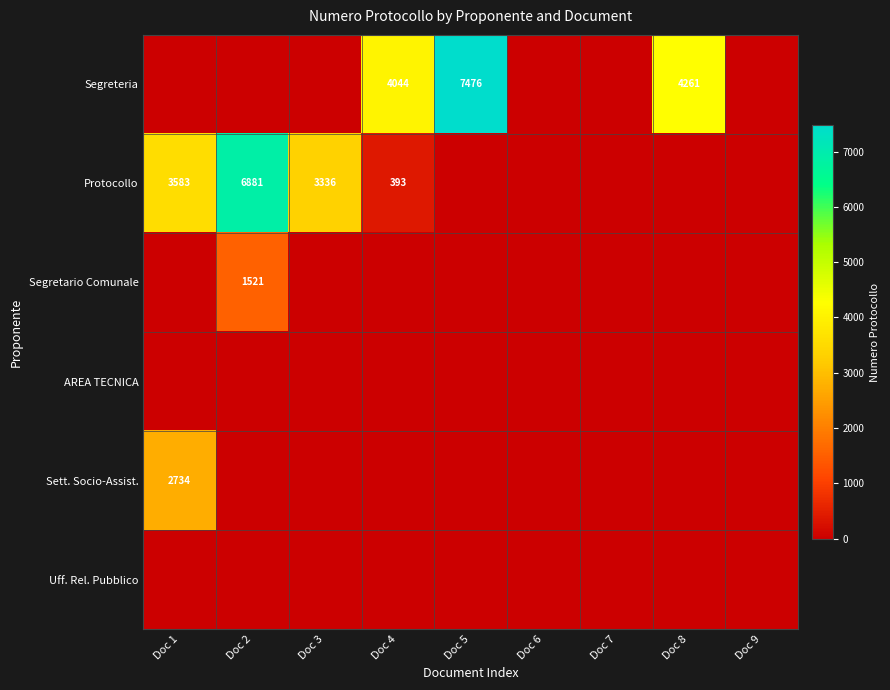

Which category has the lowest value in the Segretario Comunale series?

Doc 1